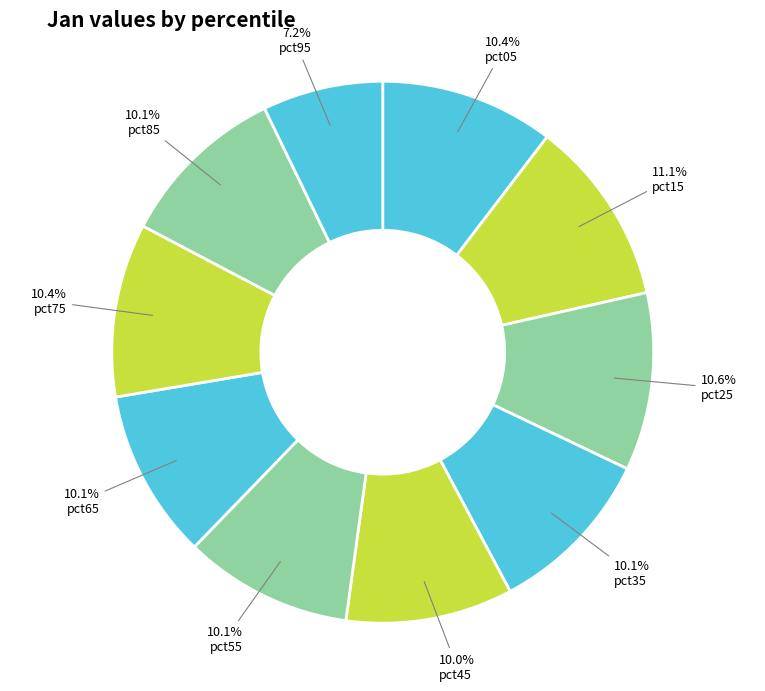

Does any single category account for the majority?

No